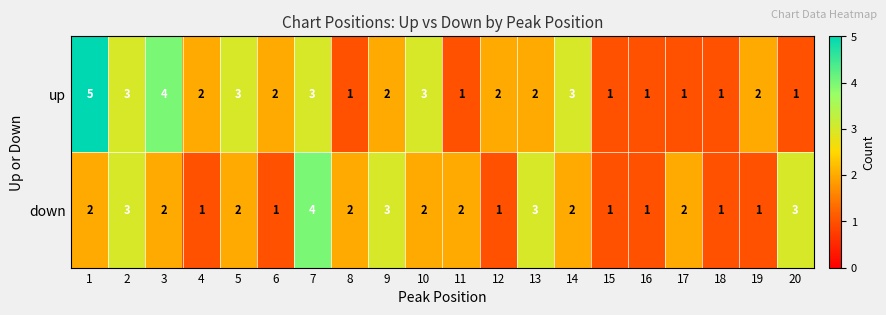

What is the maximum value shown in the chart?

5